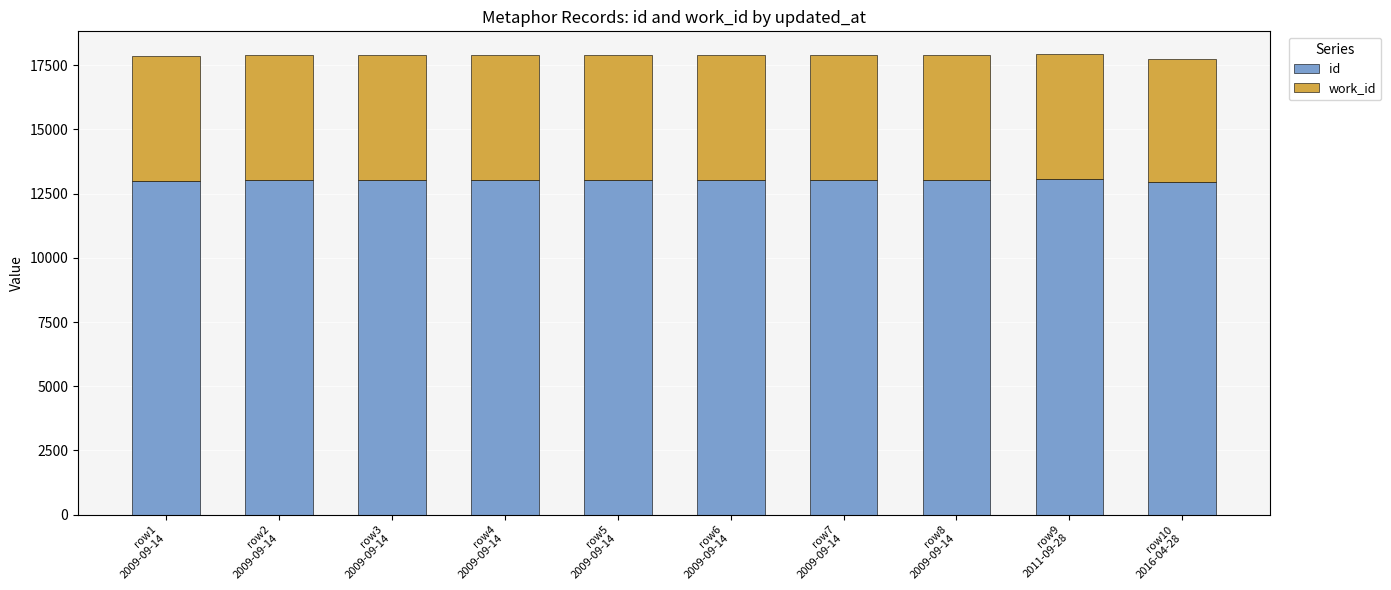

What is the sum of all id values?

130184